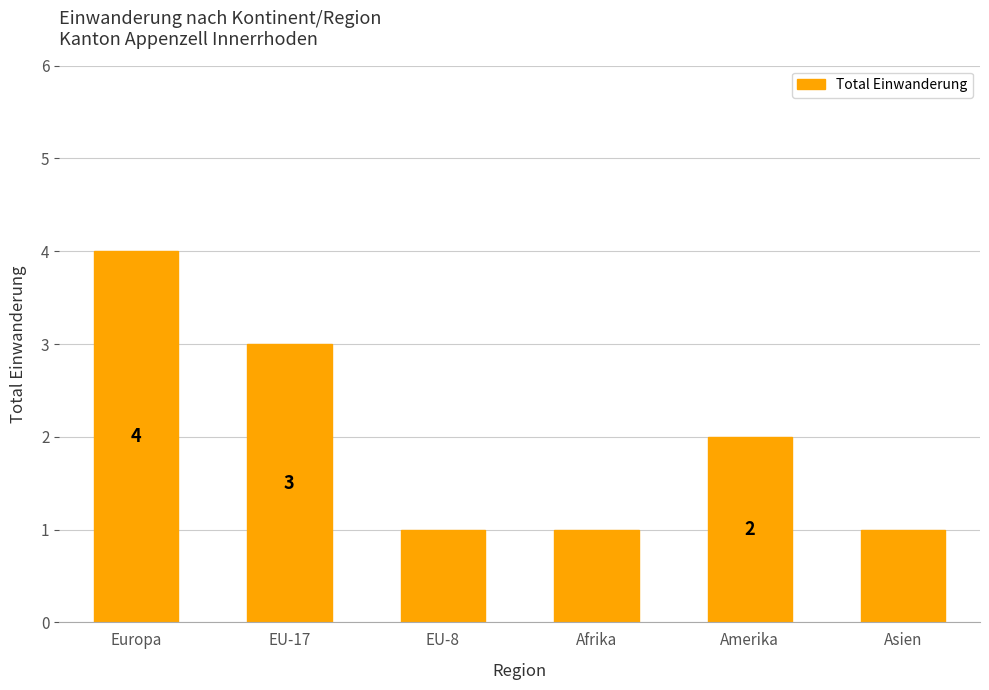

Where does the data first go above 2?

Europa